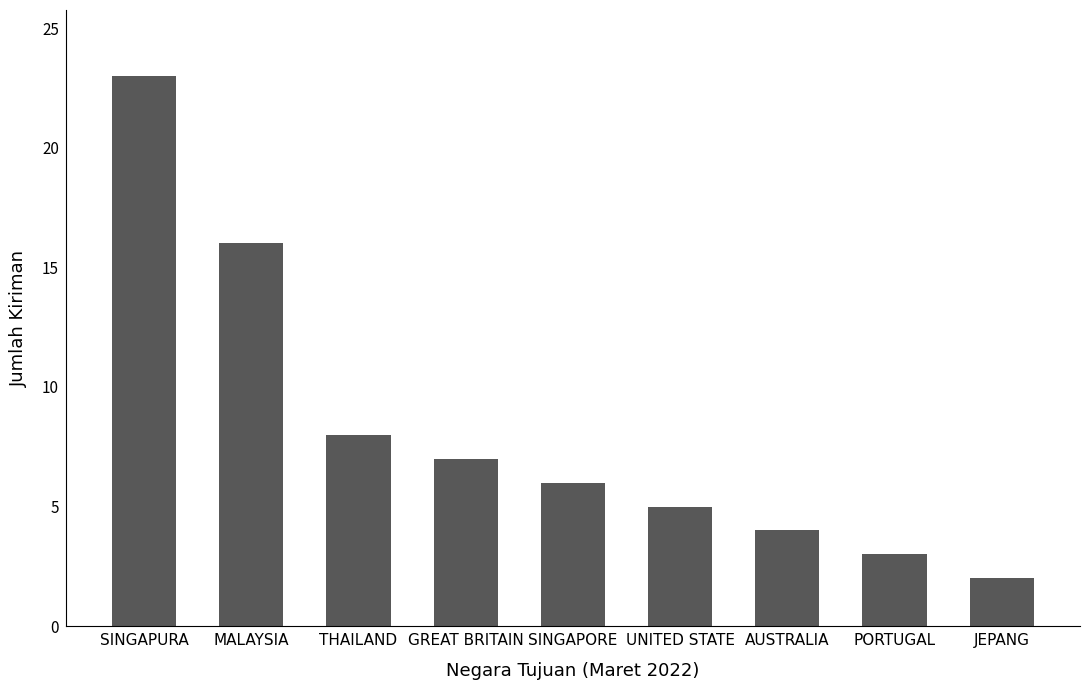

Reading right to left, extract all data points from this chart.

JEPANG=2	PORTUGAL=3	AUSTRALIA=4	UNITED STATE=5	SINGAPORE=6	GREAT BRITAIN=7	THAILAND=8	MALAYSIA=16	SINGAPURA=23